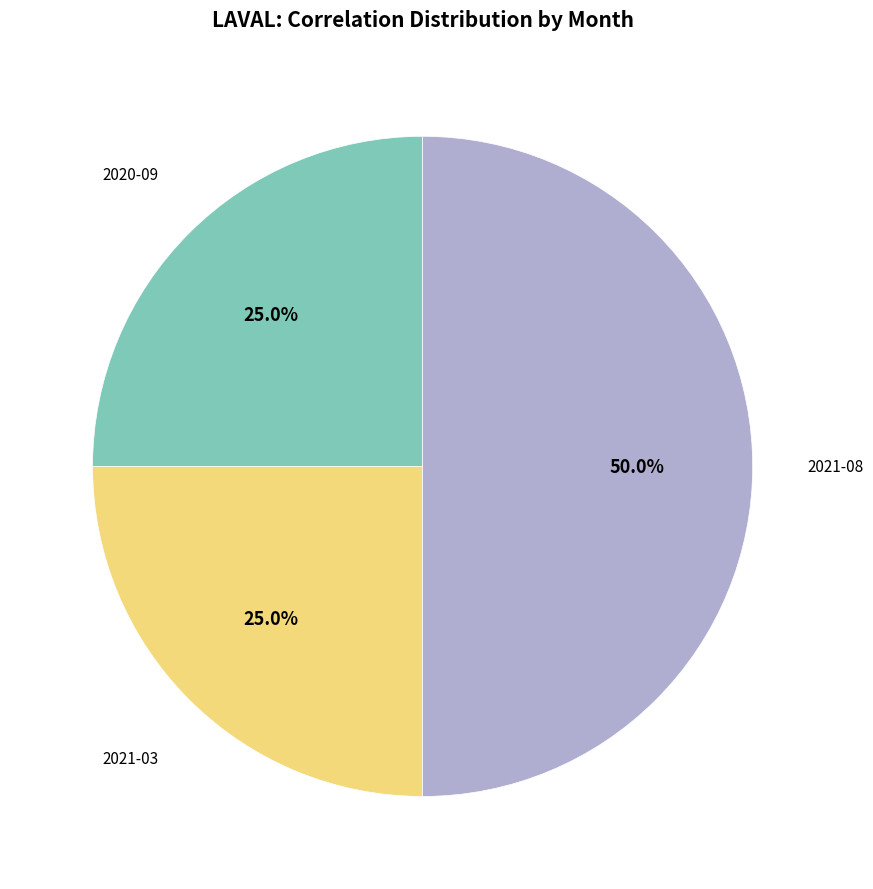

To the nearest percent, what is the average slice percentage?

33%